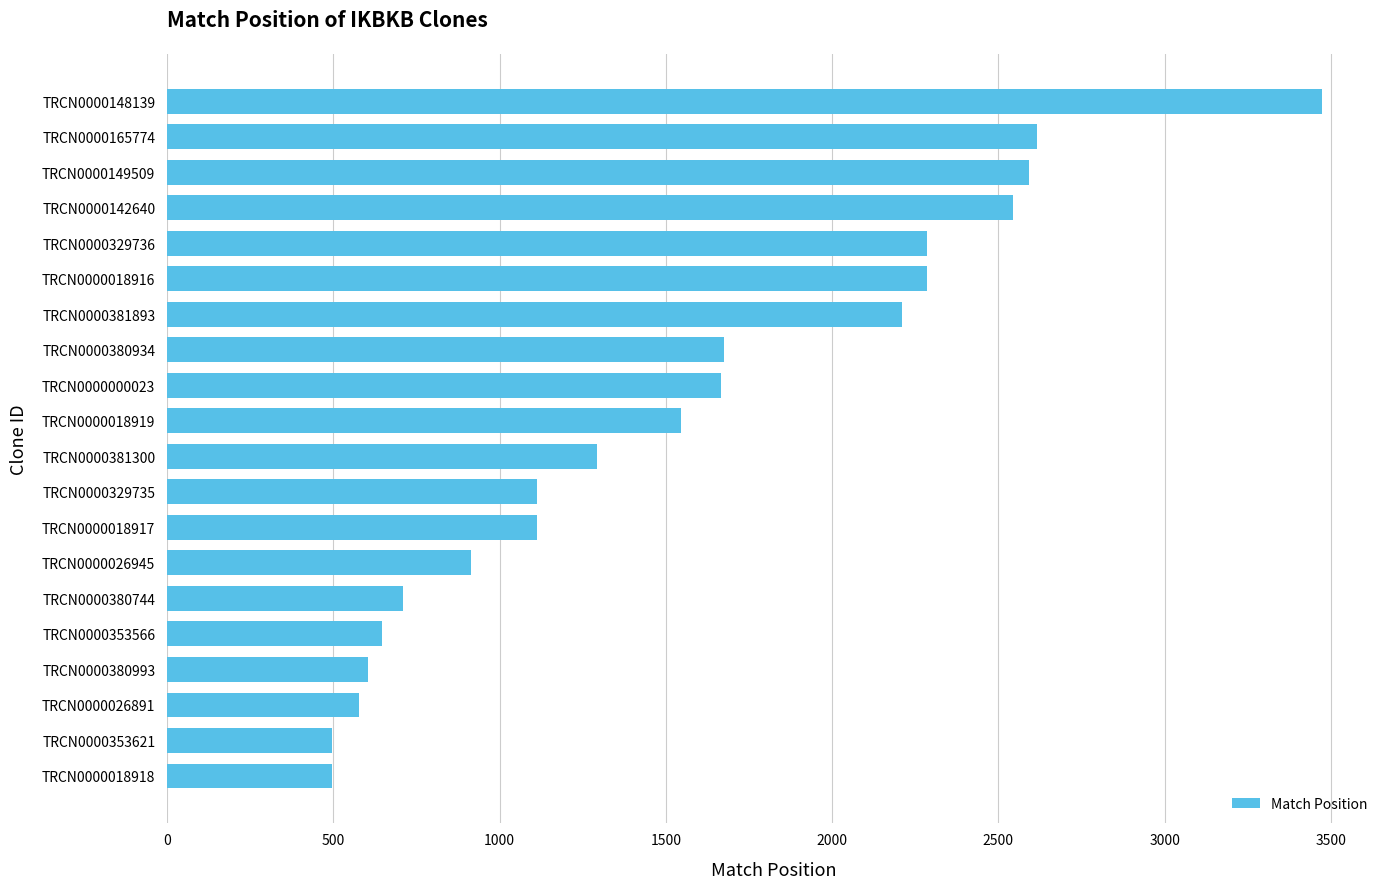

What is the difference between the maximum and minimum values?

2977